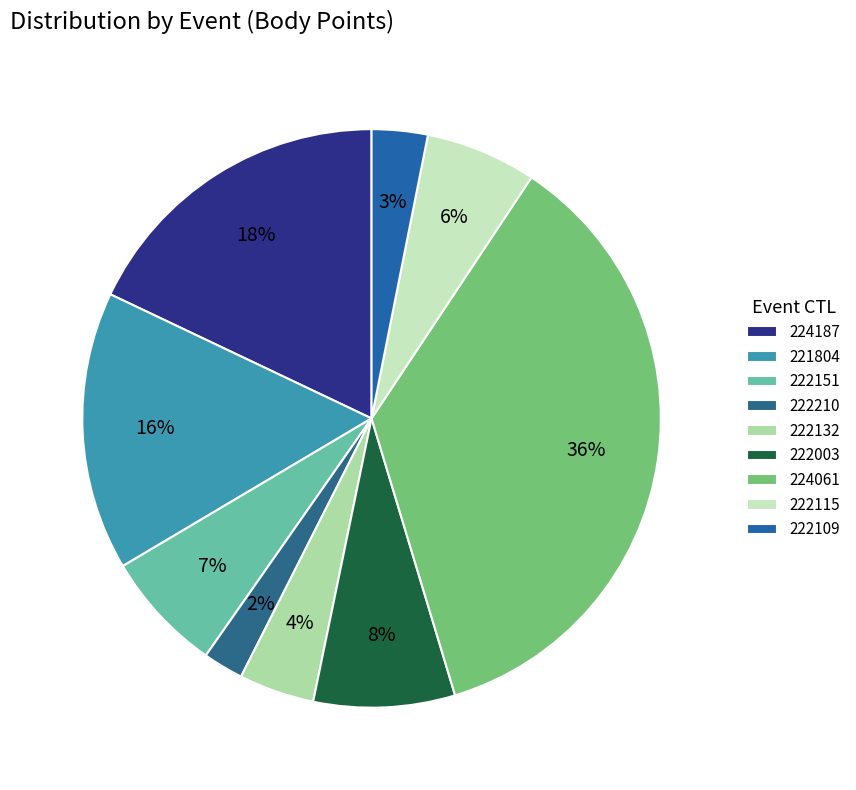

Rank the categories by value from lowest to highest.

222210, 222109, 222132, 222115, 222151, 222003, 221804, 224187, 224061